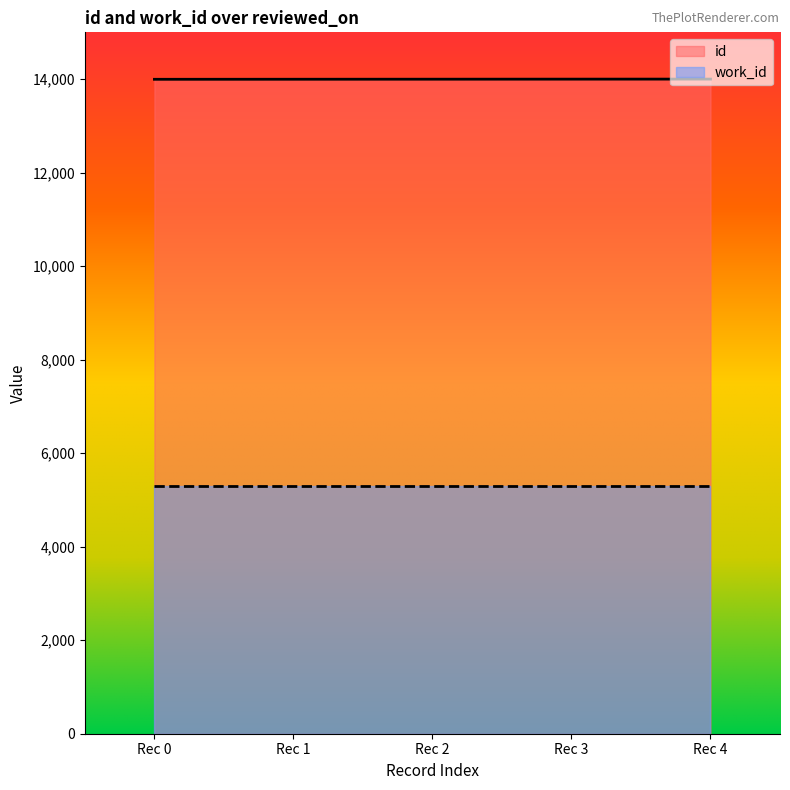

How many values exceed 13997?

3